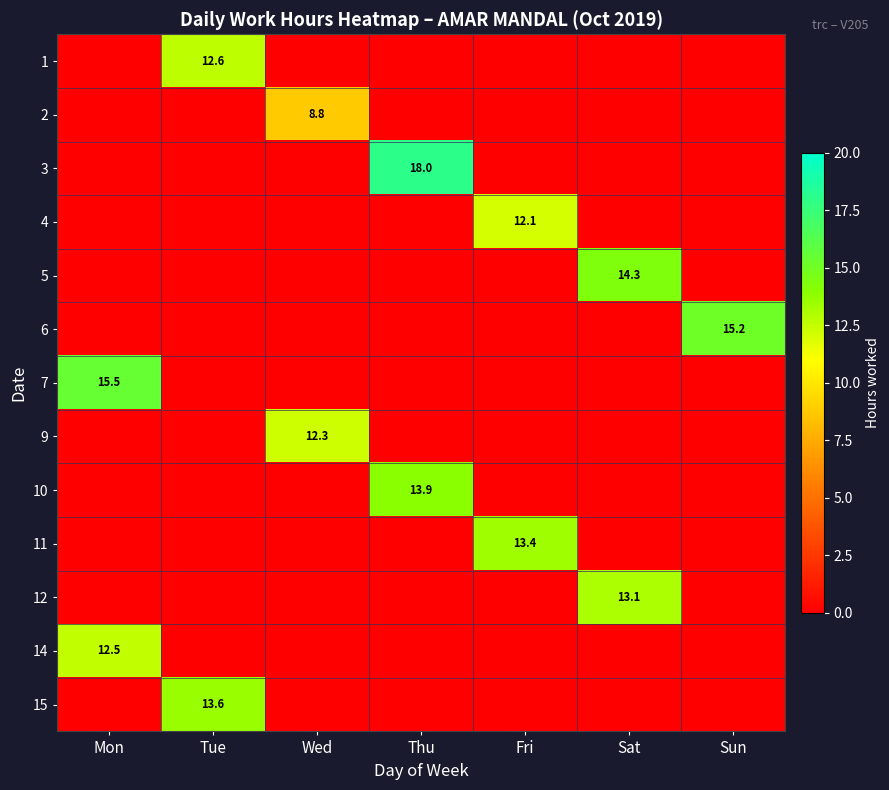

How many positive values does the 11 series have?

1